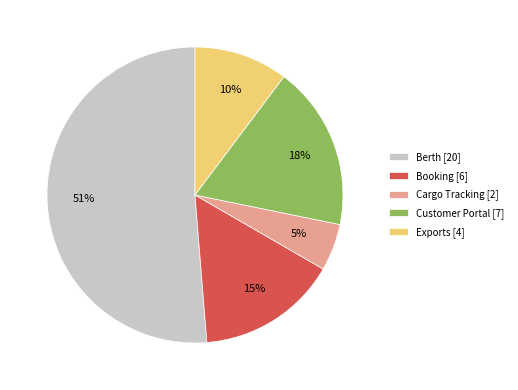

The Exports slice represents 10% of the pie. True or false?

True